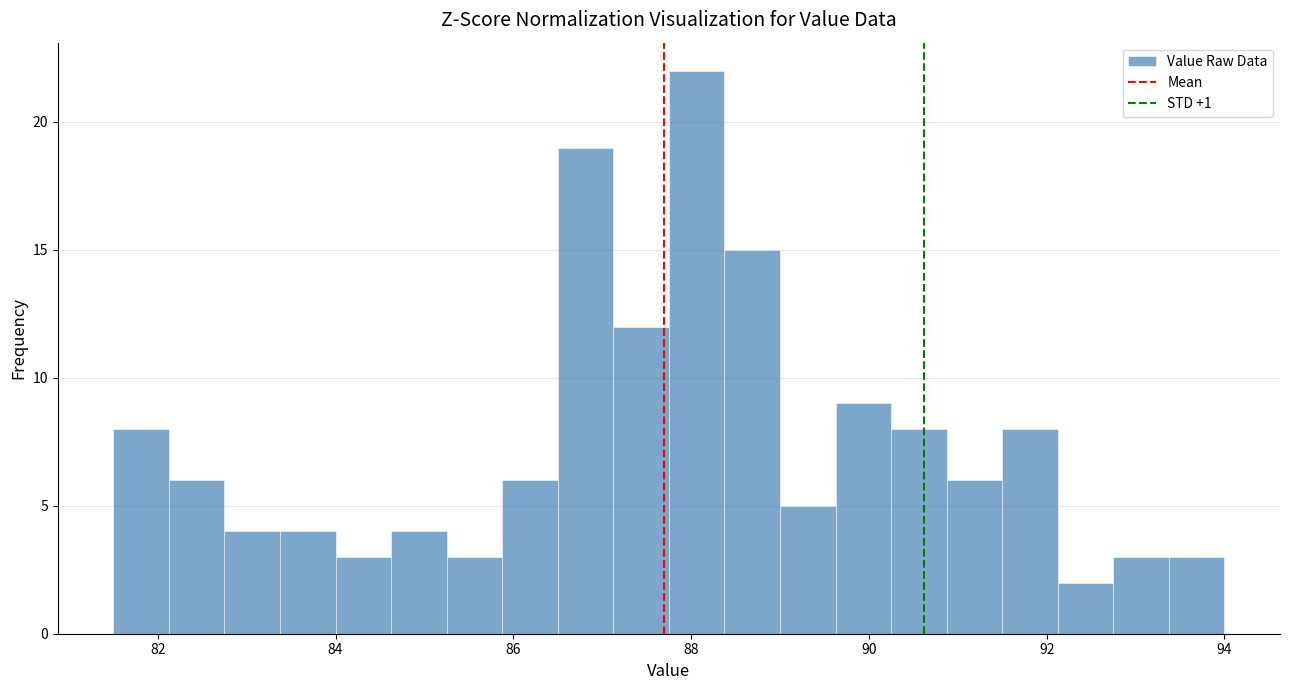

Read against the x-axis, roughly where is the centre of the tallest bar?

88.0